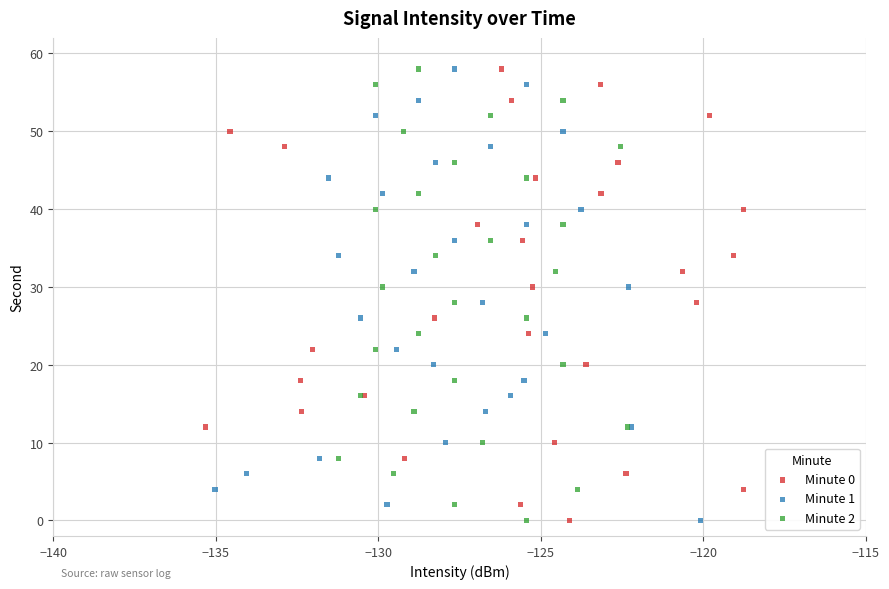

What are all the series names shown in the legend?

Minute 0, Minute 1, Minute 2